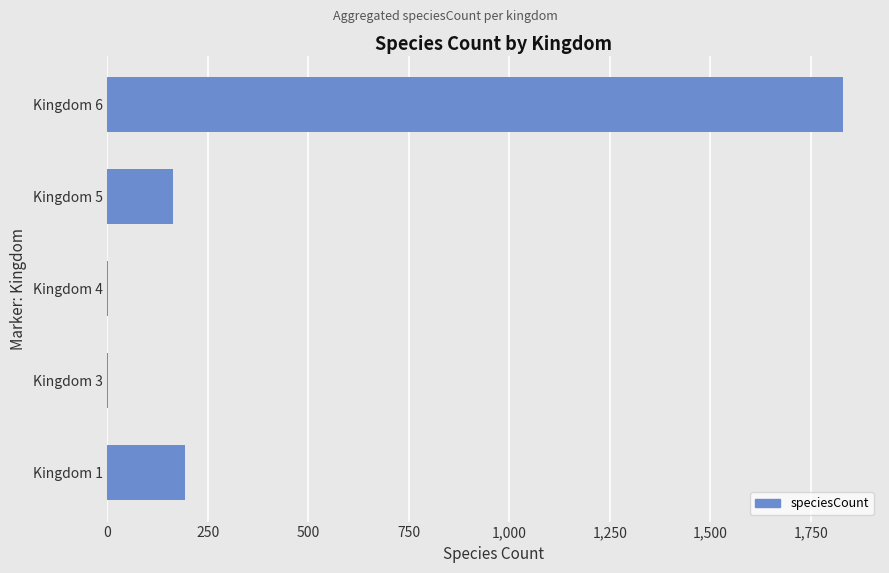

At which label is the value closest to 916?

Kingdom 1